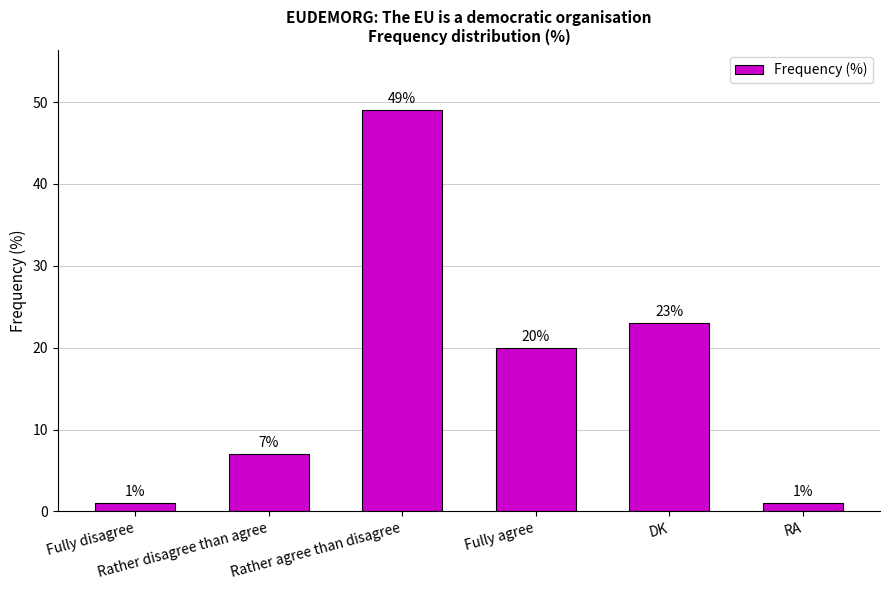

What is the sum of all values?

101